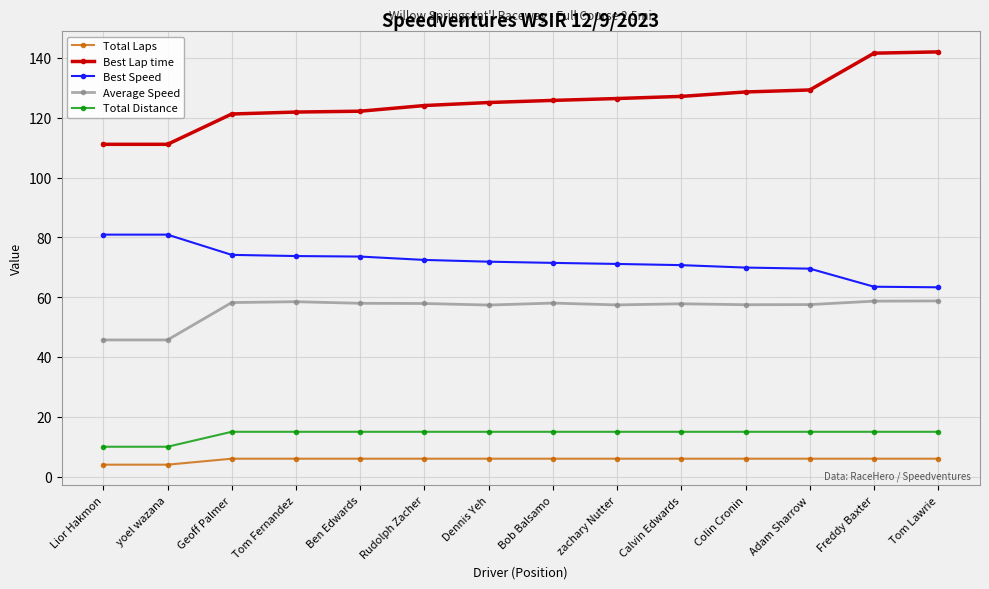

List the series in order of their peak value, highest first.

Best Lap time, Best Speed, Average Speed, Total Distance, Total Laps